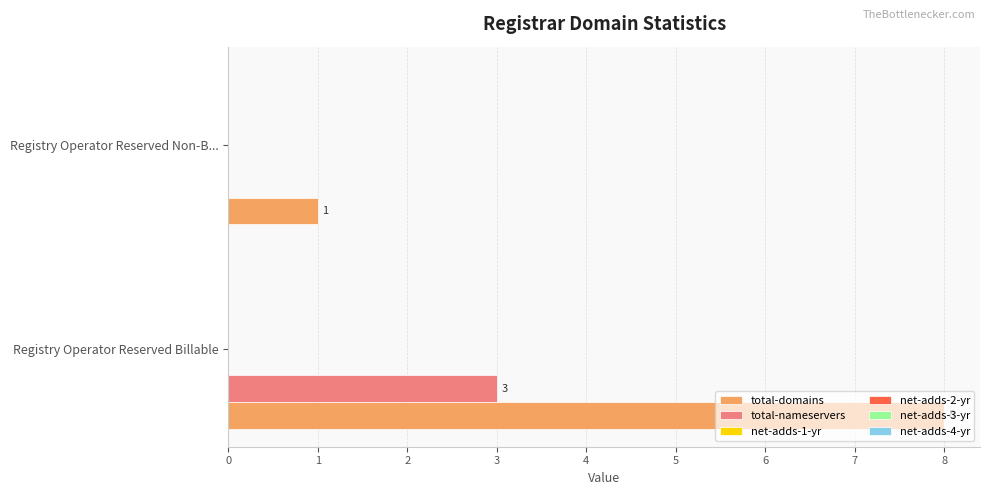

Which series has the largest total across all categories?

total-domains